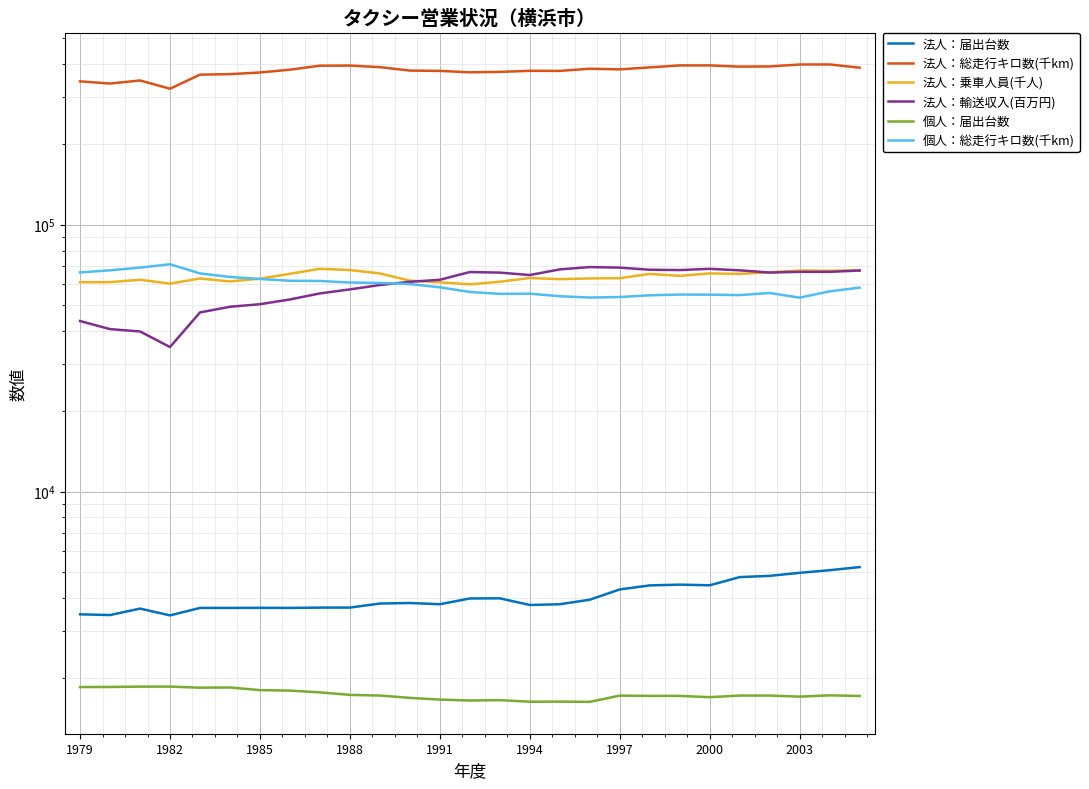

What are all the series names shown in the legend?

法人：届出台数, 法人：総走行キロ数(千km), 法人：乗車人員(千人), 法人：輸送収入(百万円), 個人：届出台数, 個人：総走行キロ数(千km)